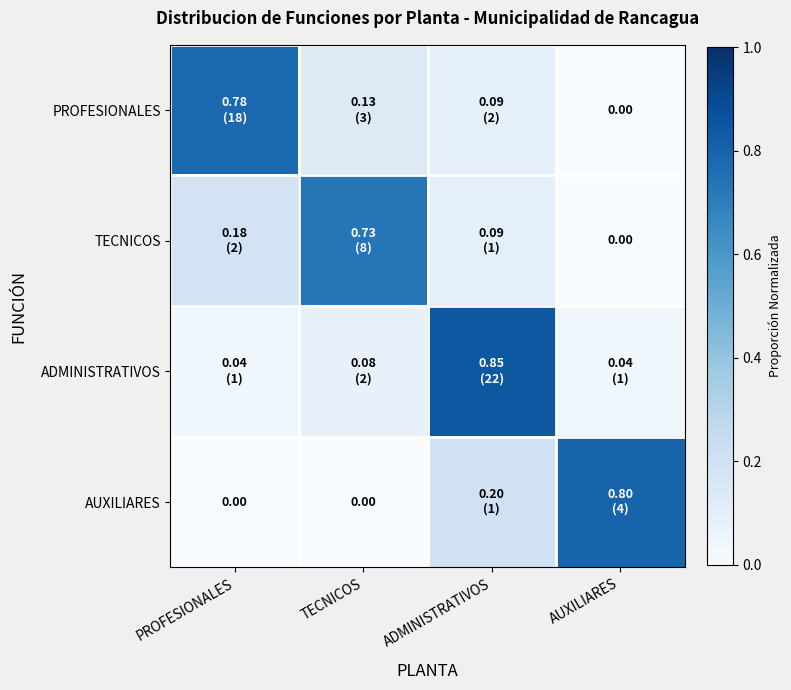

What value does the AUXILIARES series have at ADMINISTRATIVOS?

0.2